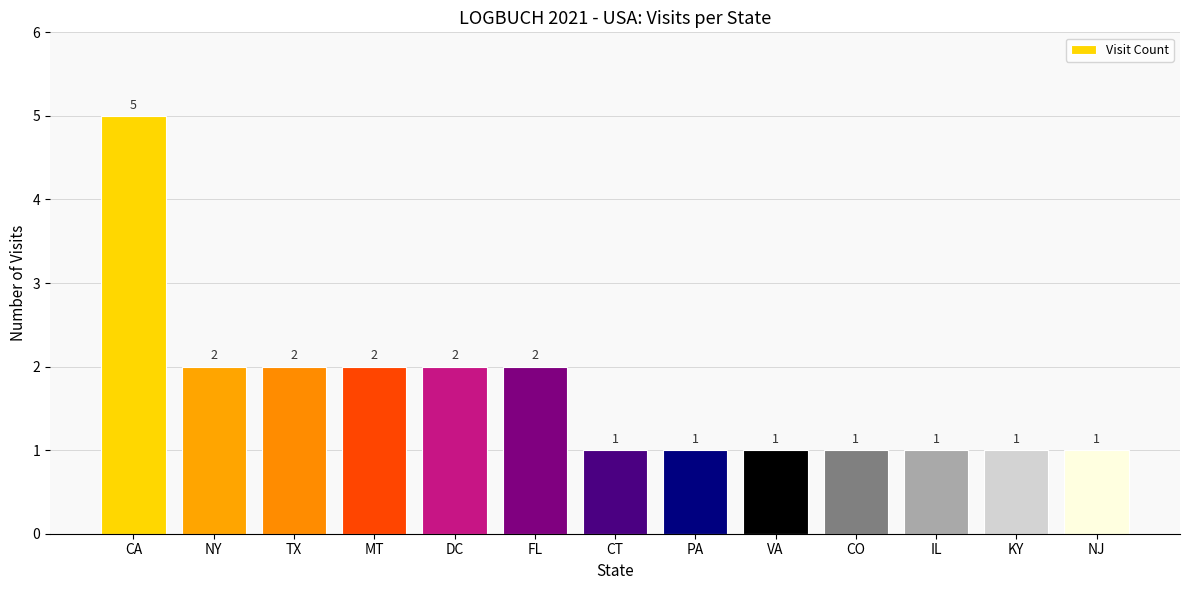

What is the change in value from TX to VA?

-1